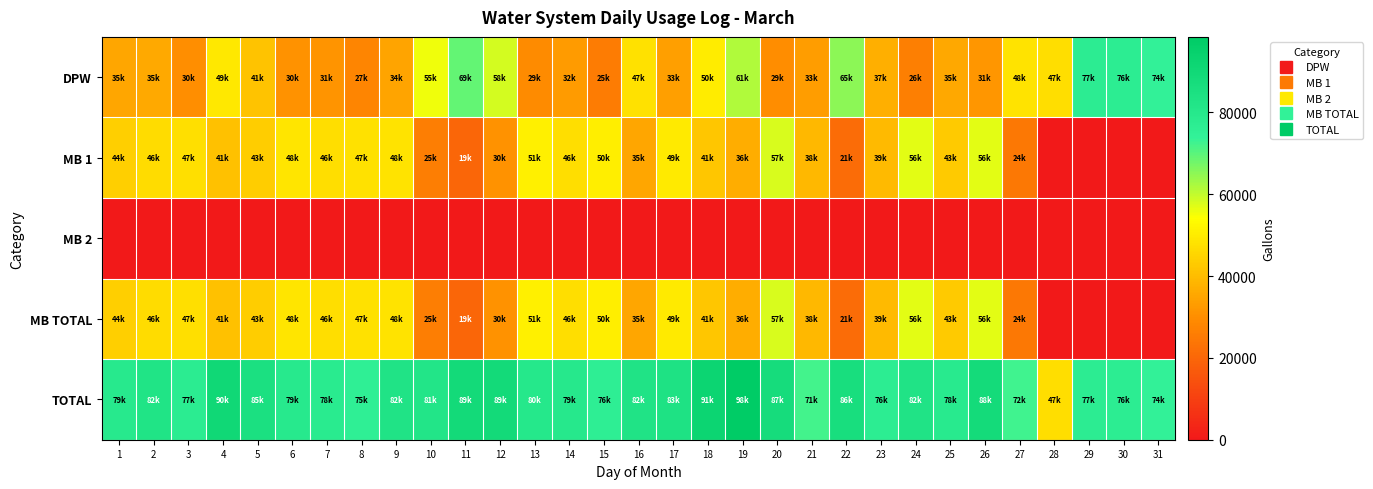

Which has a higher value, 12 or 2?

12